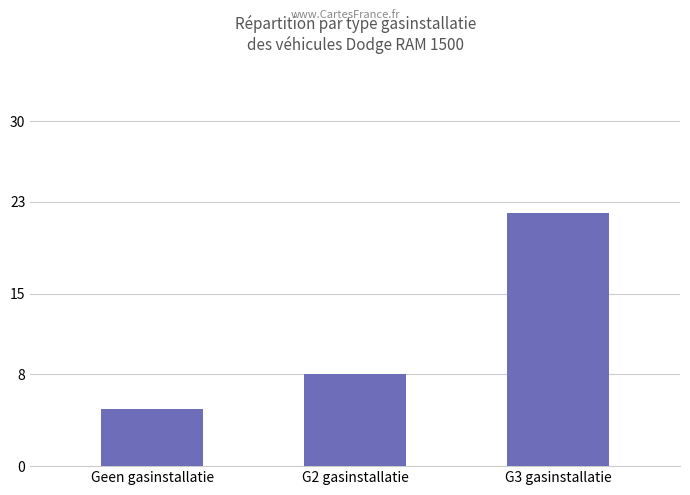

Reading left to right, extract all data points from this chart.

Geen gasinstallatie=5	G2 gasinstallatie=8	G3 gasinstallatie=22